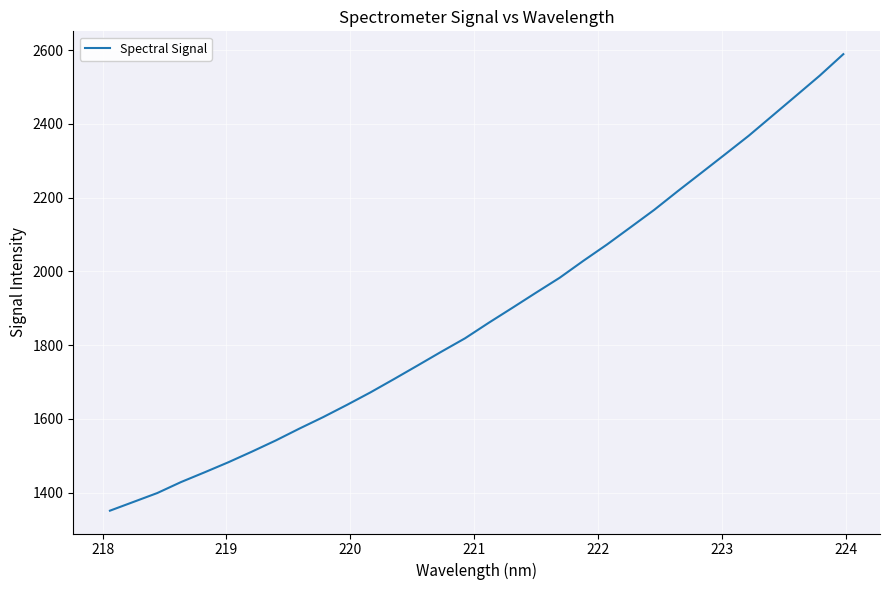

What is the smallest value displayed?

1351.0